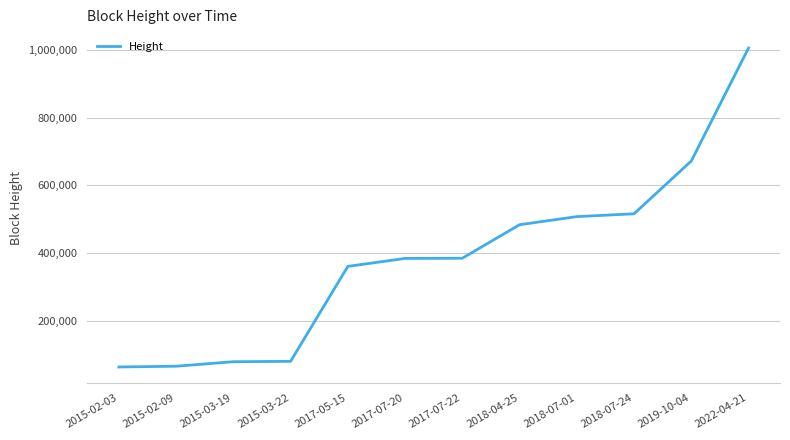

True or false: the data shows 515724 at 2018-07-24.

True